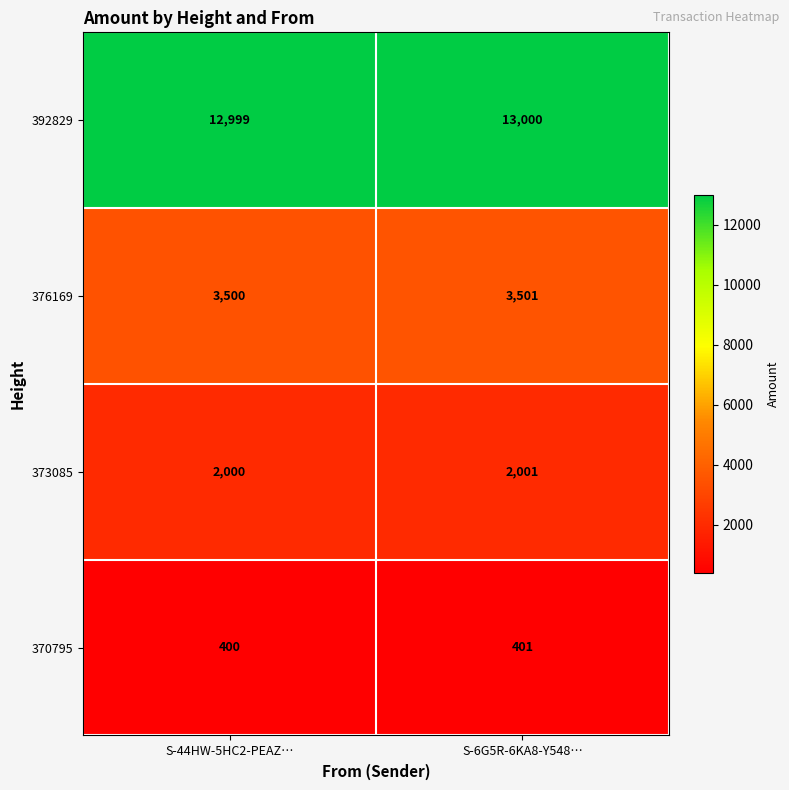

Which category has the highest value across all series?

S-6G5R-6KA8-Y548…